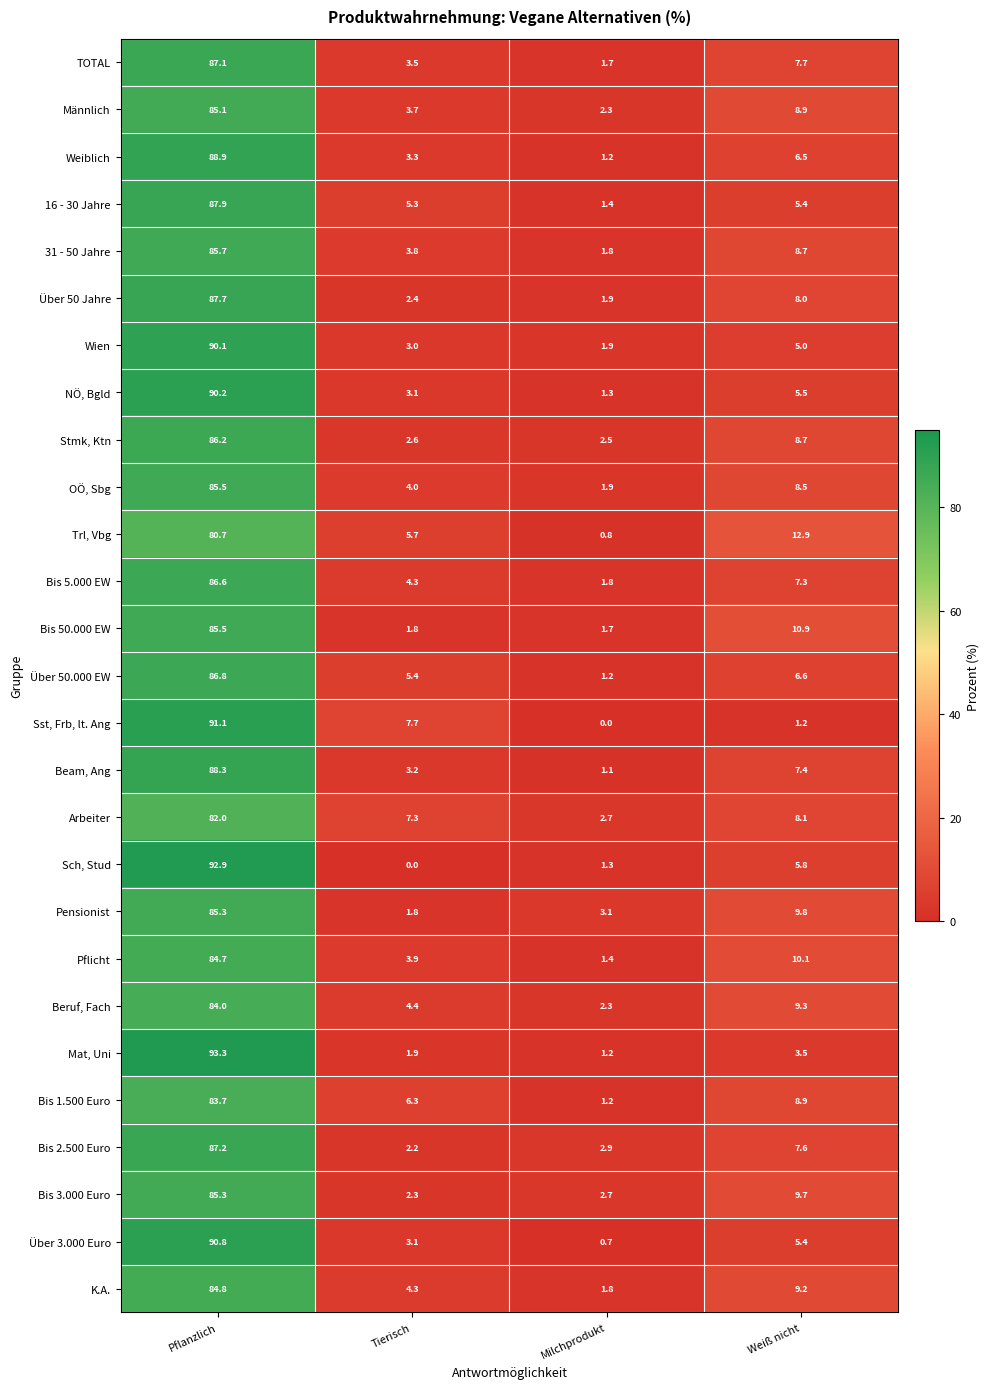

At which category does the chart reach its peak across all series?

Pflanzlich